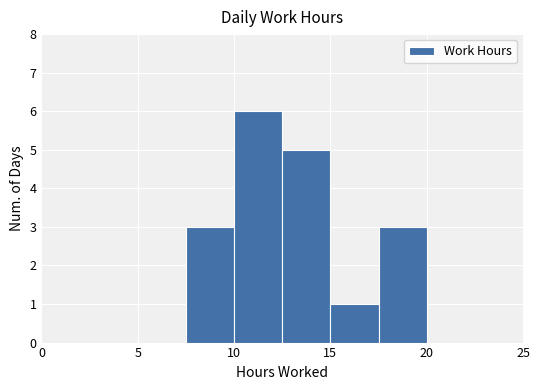

What is the height of the bar covering 10.0 to 12.5 on the x-axis? The values are not printed on the chart, so give them approximately, as read against the axis.

6